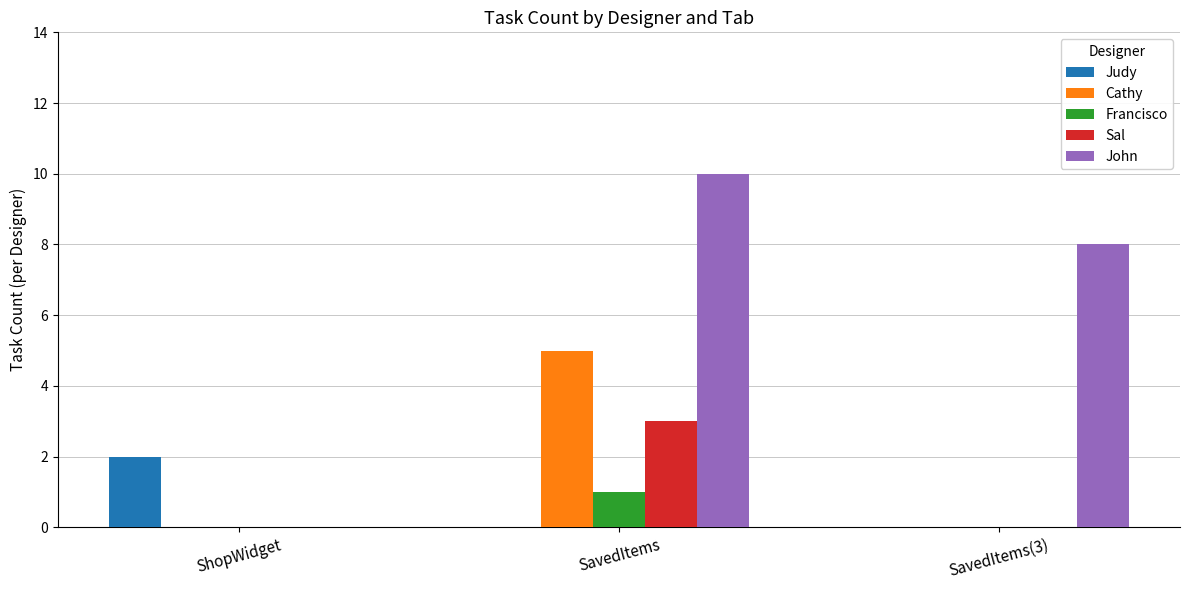

What is the sum of all Cathy values?

5